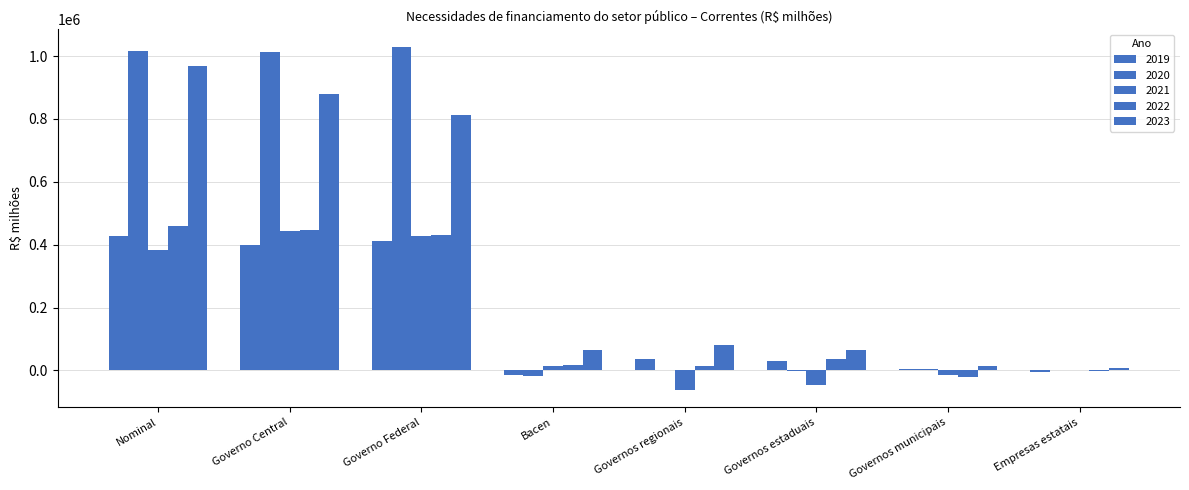

What is the total value across all series at Governos estaduais?

82202.8